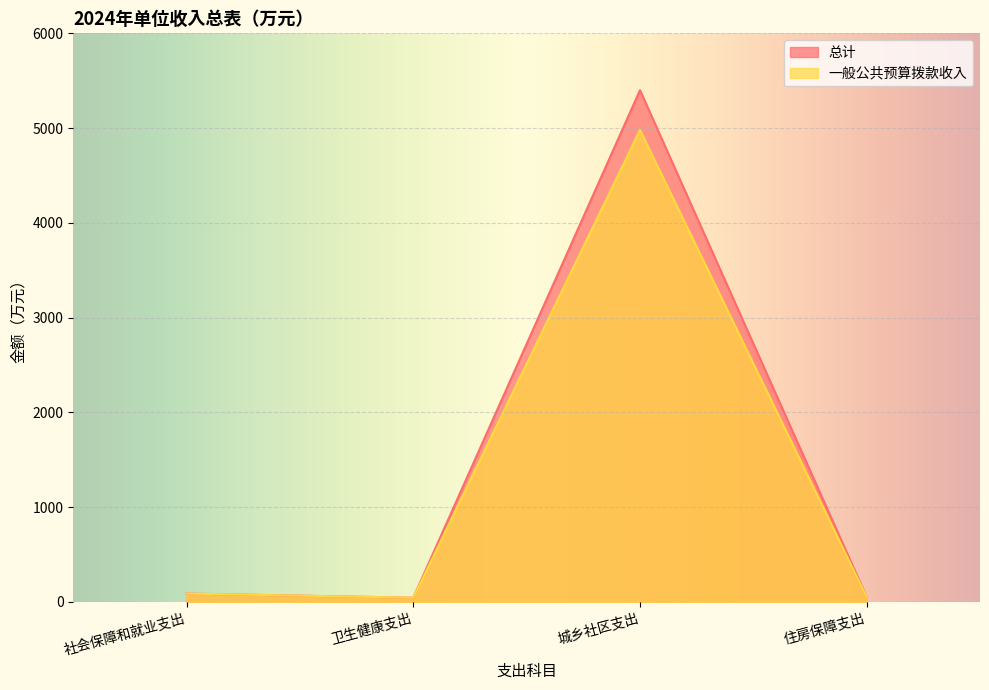

Does the chart display data point markers on the line(s)?

No